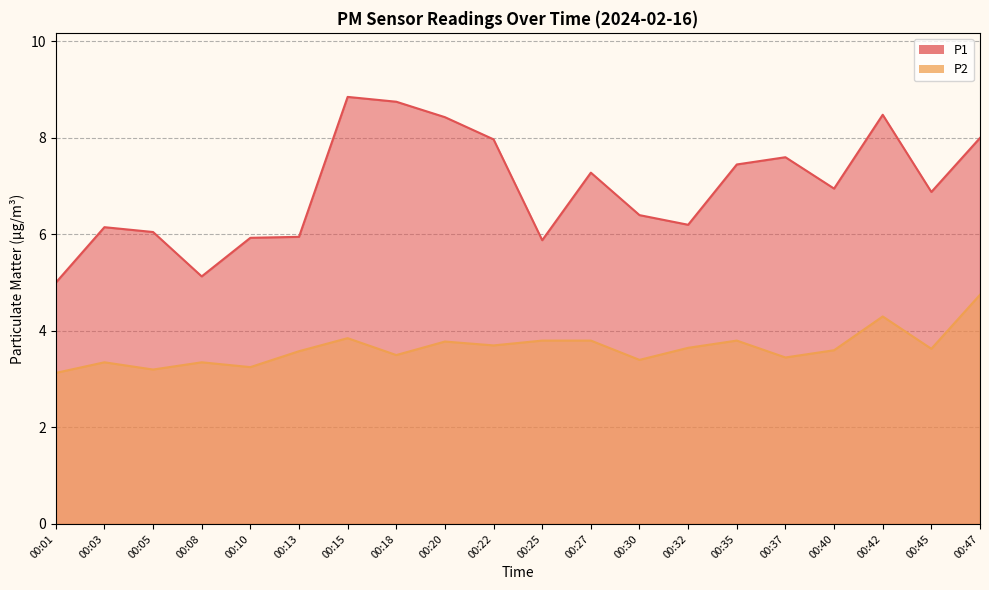

True or false: P1 and P2 intersect in this chart.

False